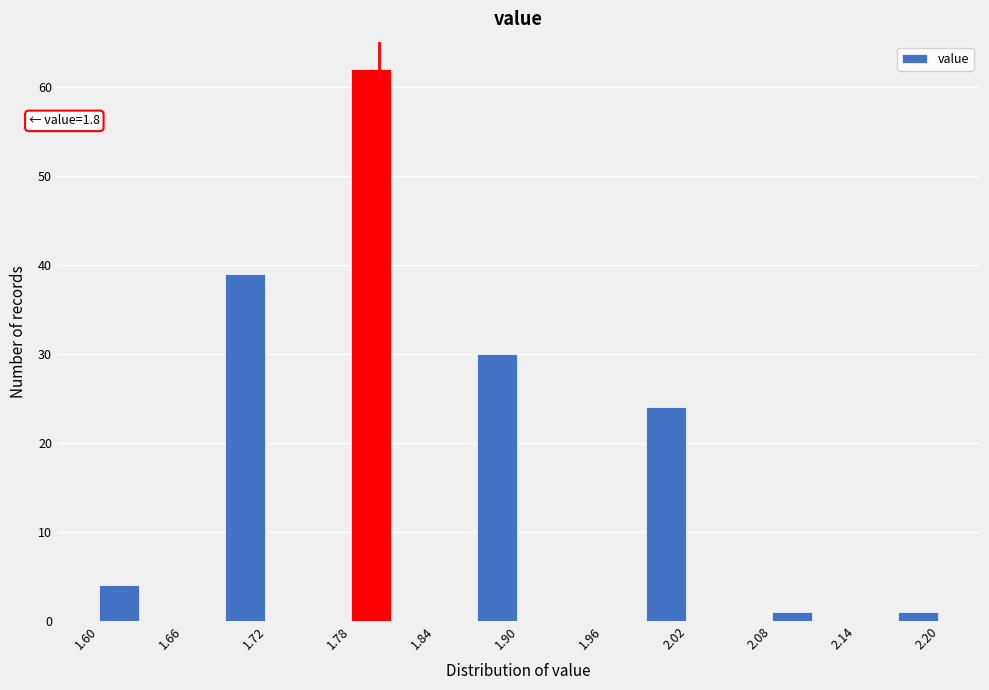

Around what value on the x-axis is the tallest bar? Give the approximate position of its centre, as read against the axis.

1.79